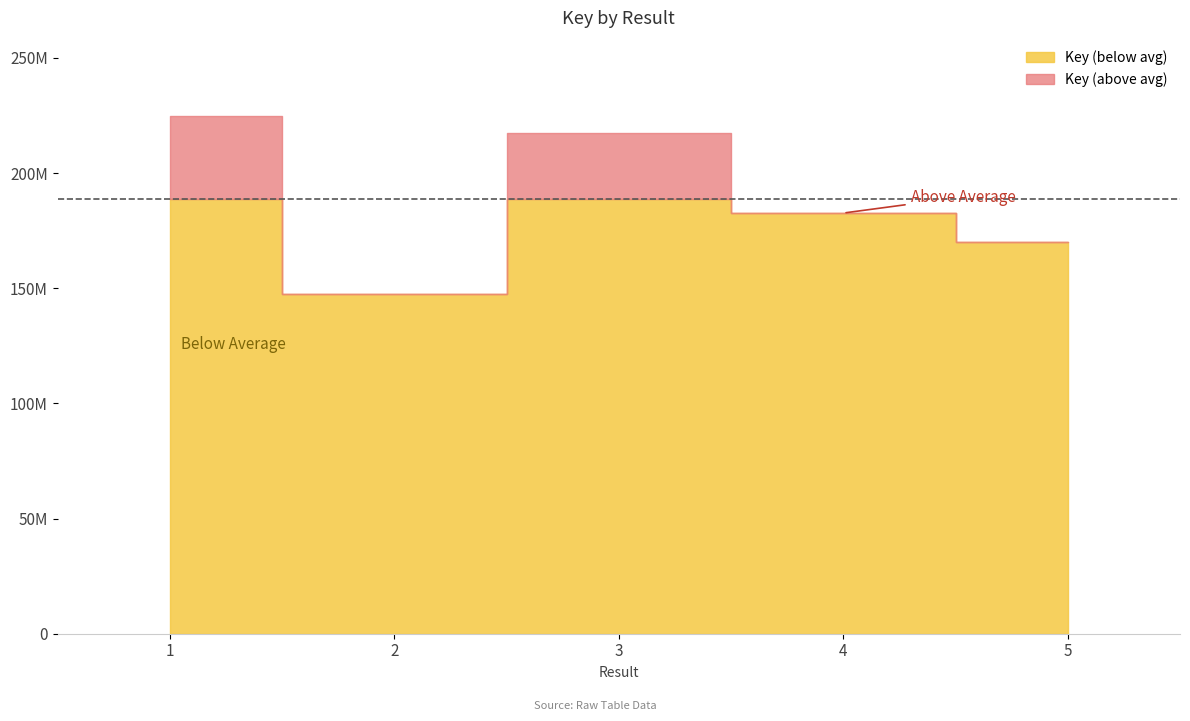

What is the maximum value shown in the chart?

224929717